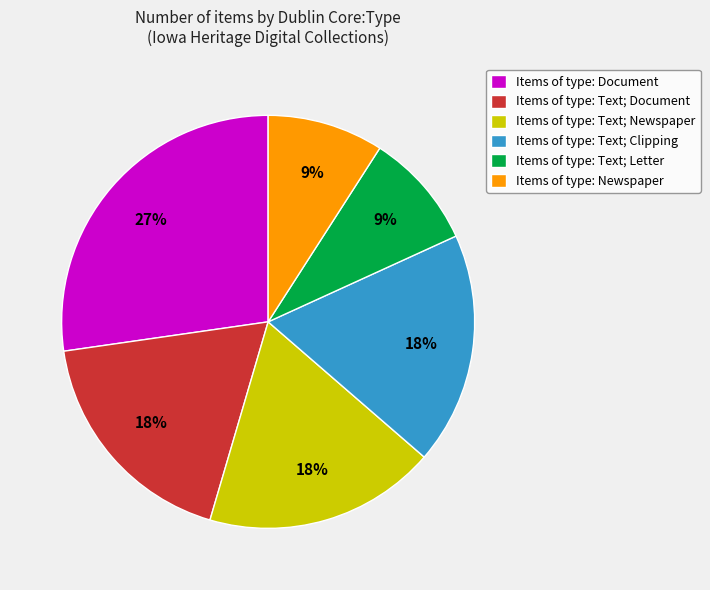

Combined, do Items of type: Document and Items of type: Text; Newspaper account for over 50%?

No